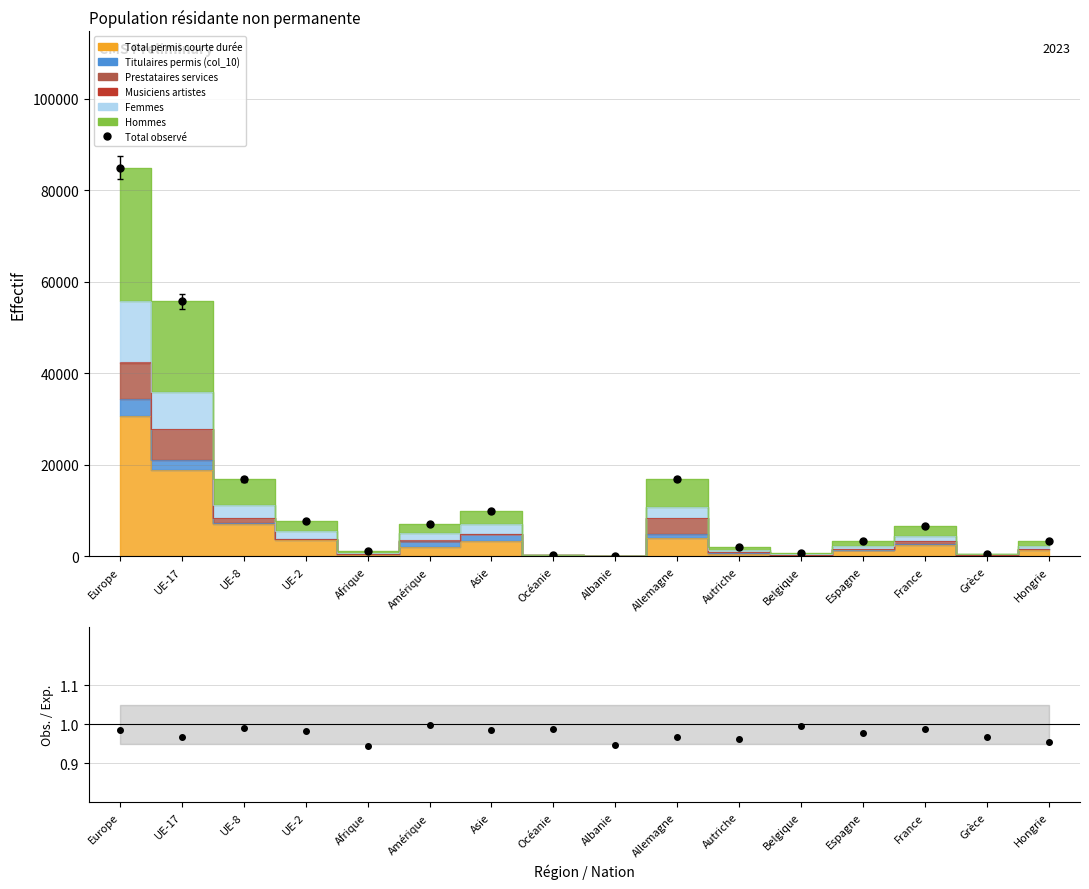

Between Asie and Grèce, which is larger?

Asie